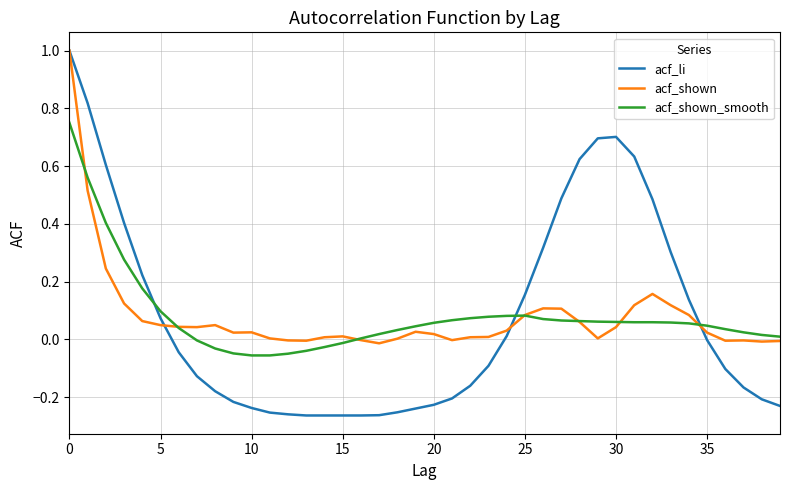

What is the maximum value for acf_li?

1.0